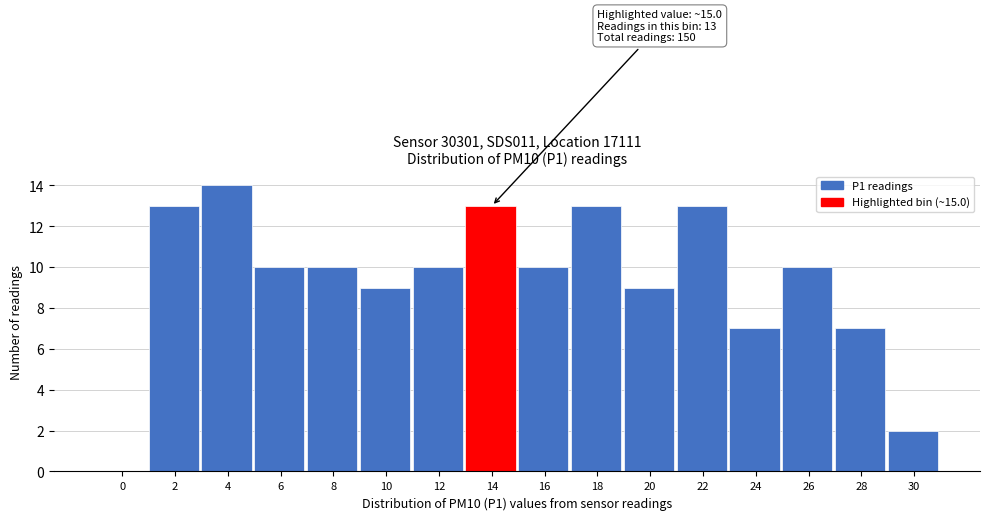

Reading left to right, extract all data points from this chart.

0=0	2=13	4=14	6=10	8=10	10=9	12=10	14=13	16=10	18=13	20=9	22=13	24=7	26=10	28=7	30=2